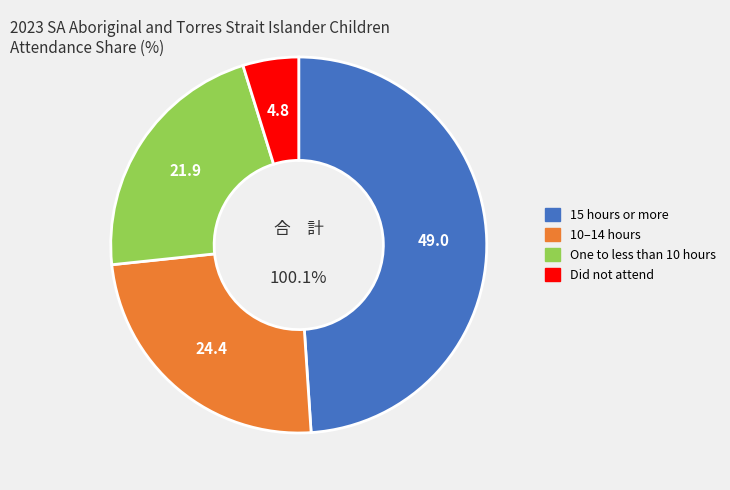

Rank the categories by value from highest to lowest.

15 hours or more, 10–14 hours, One to less than 10 hours, Did not attend